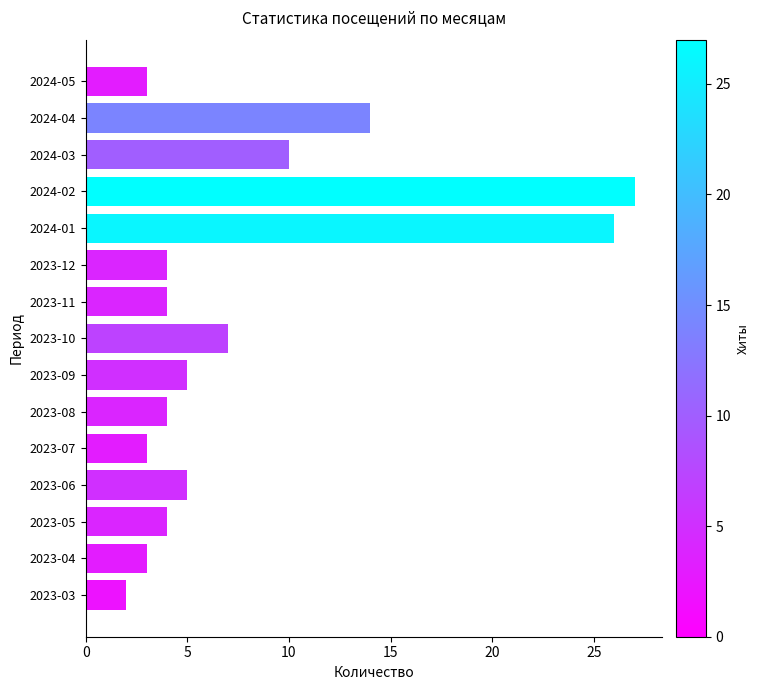

What is the approximate value at 2023-10?

7